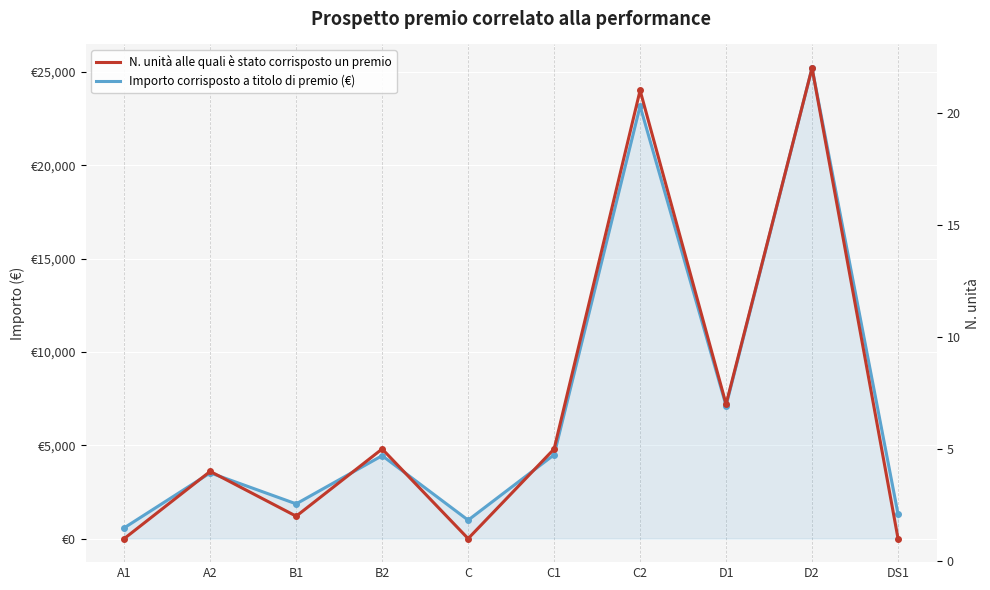

Between B2 and C, which is larger?

B2